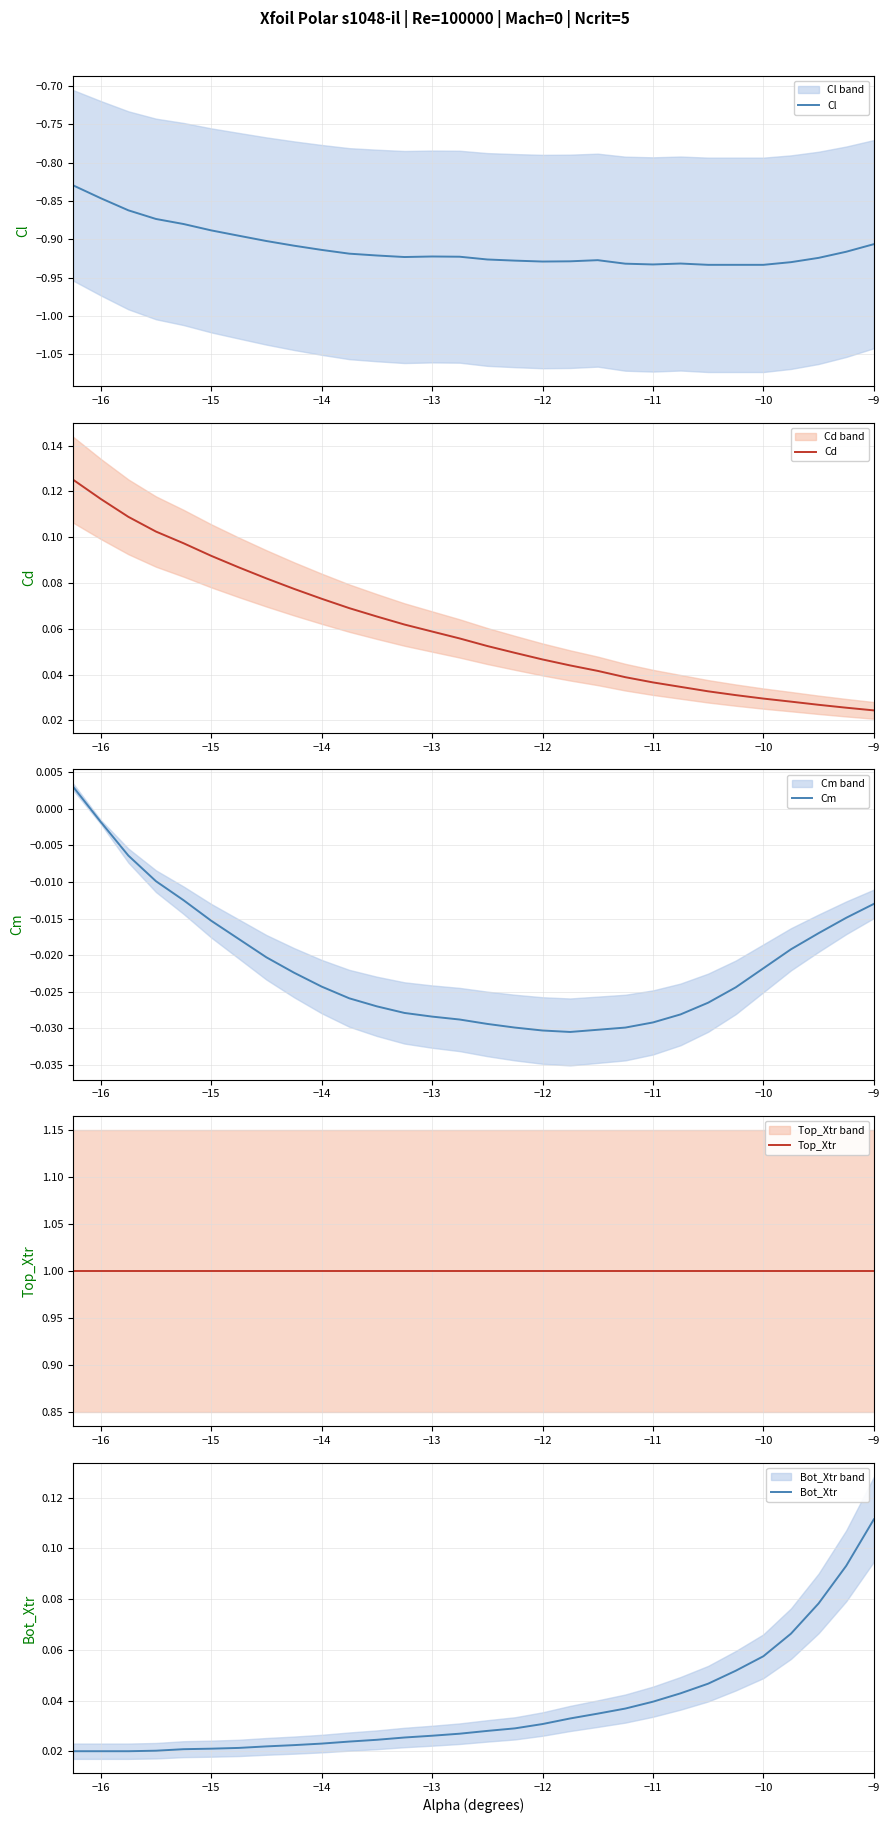

At which label does Bot_Xtr reach its peak?

−9